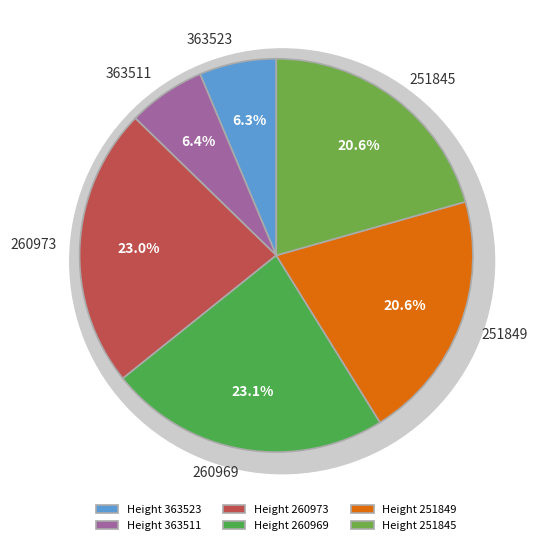

True or false: 260973 accounts for 23% of the total.

True